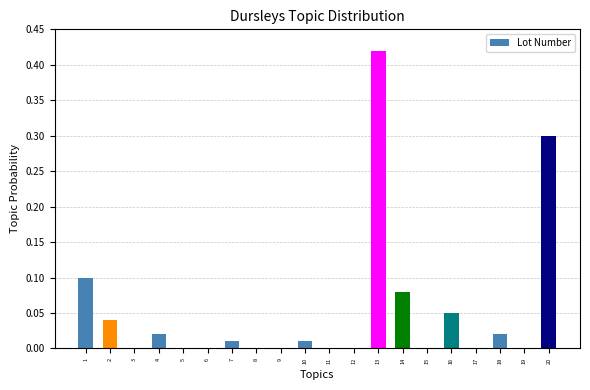

What is the sum of all values?

1.1